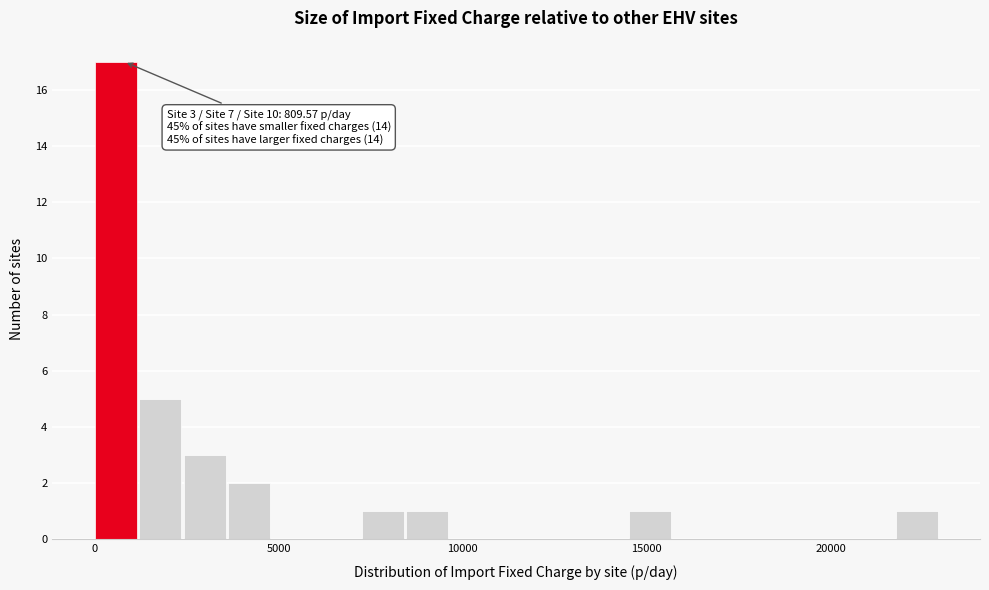

Read against the x-axis, roughly where is the centre of the tallest bar?

500